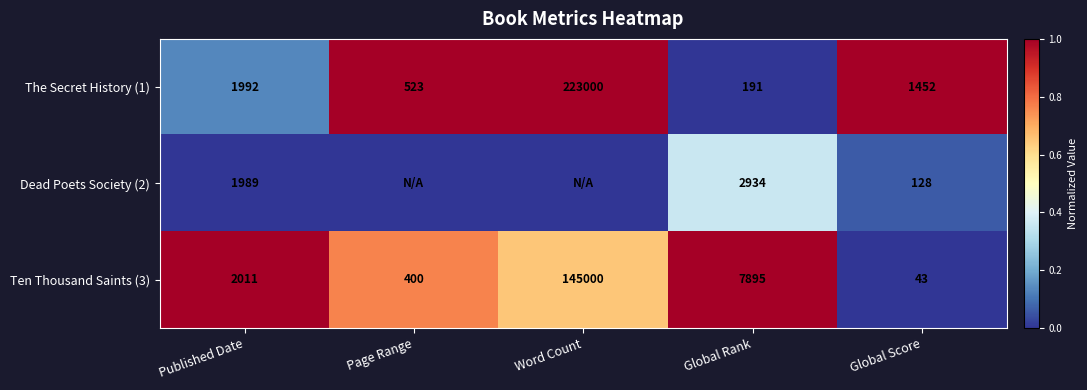

Rank the series at Global Score from highest to lowest value.

The Secret History (1), Dead Poets Society (2), Ten Thousand Saints (3)